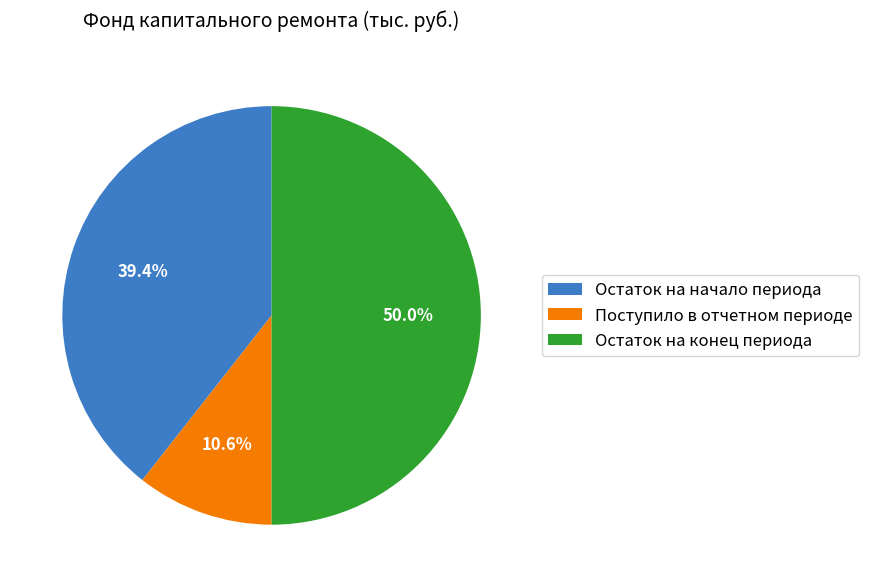

How many slices are in this pie chart?

3